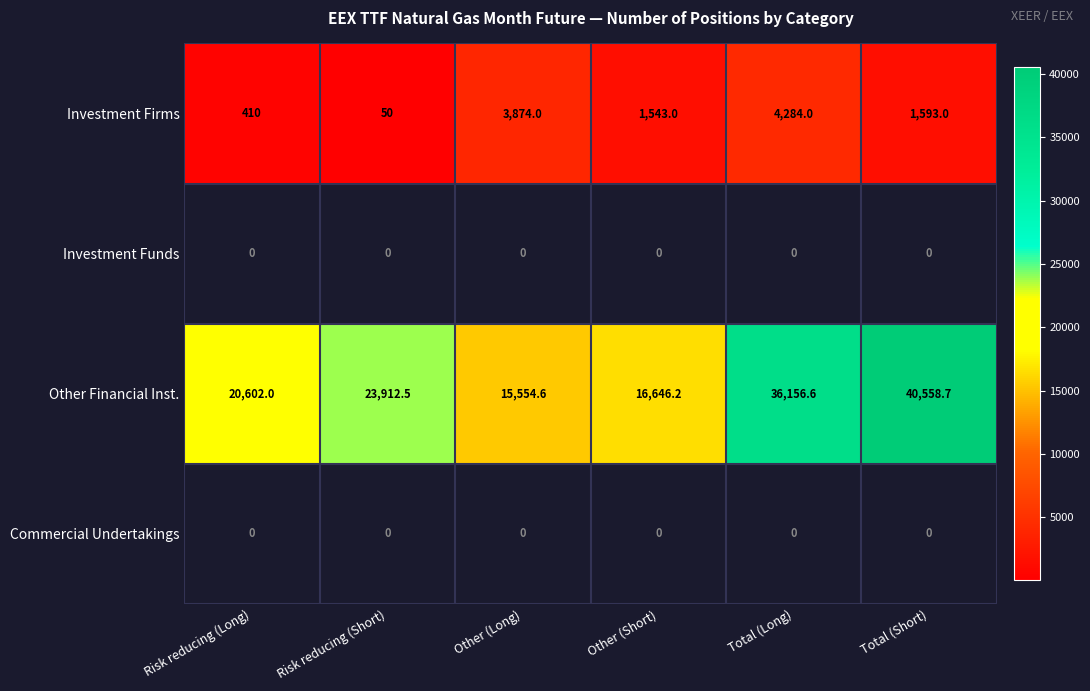

What is the sum of the Investment Firms values at Total (Short) and Total (Long)?

5877.0